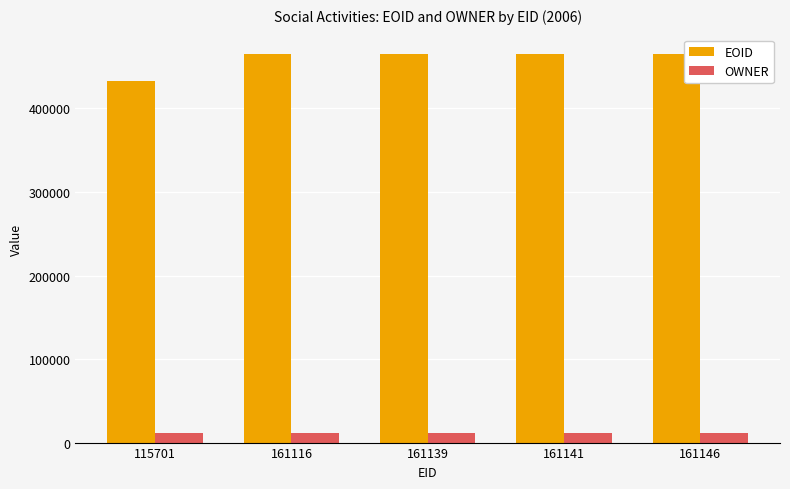

True or false: EOID has a value of 619837 at 161141.

False